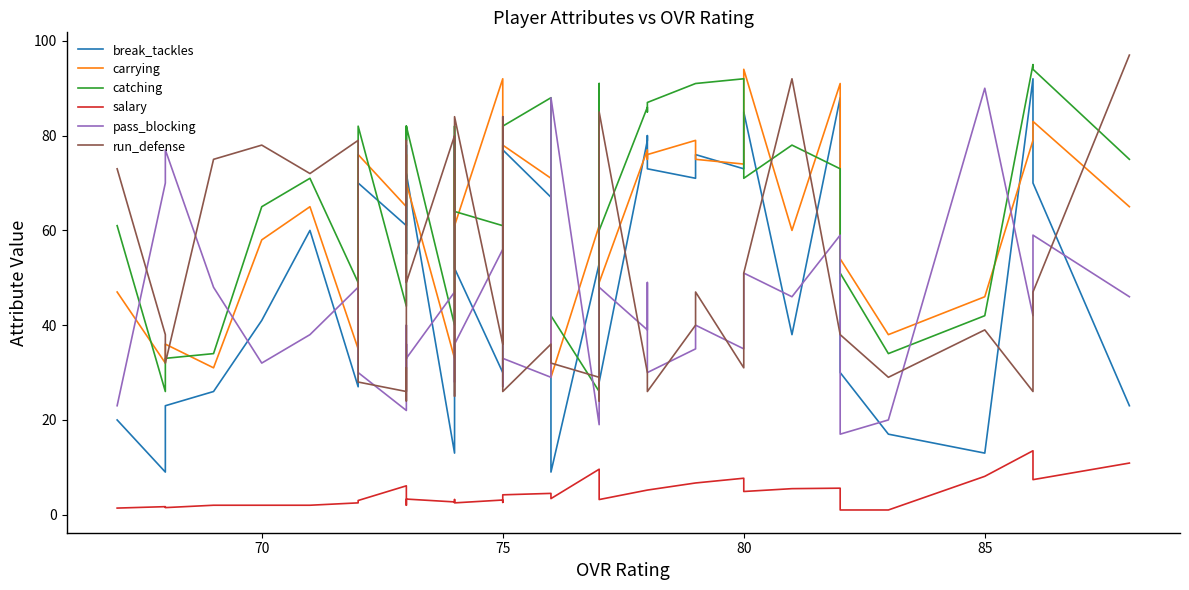

What is the average value of the run_defense series?

47.9